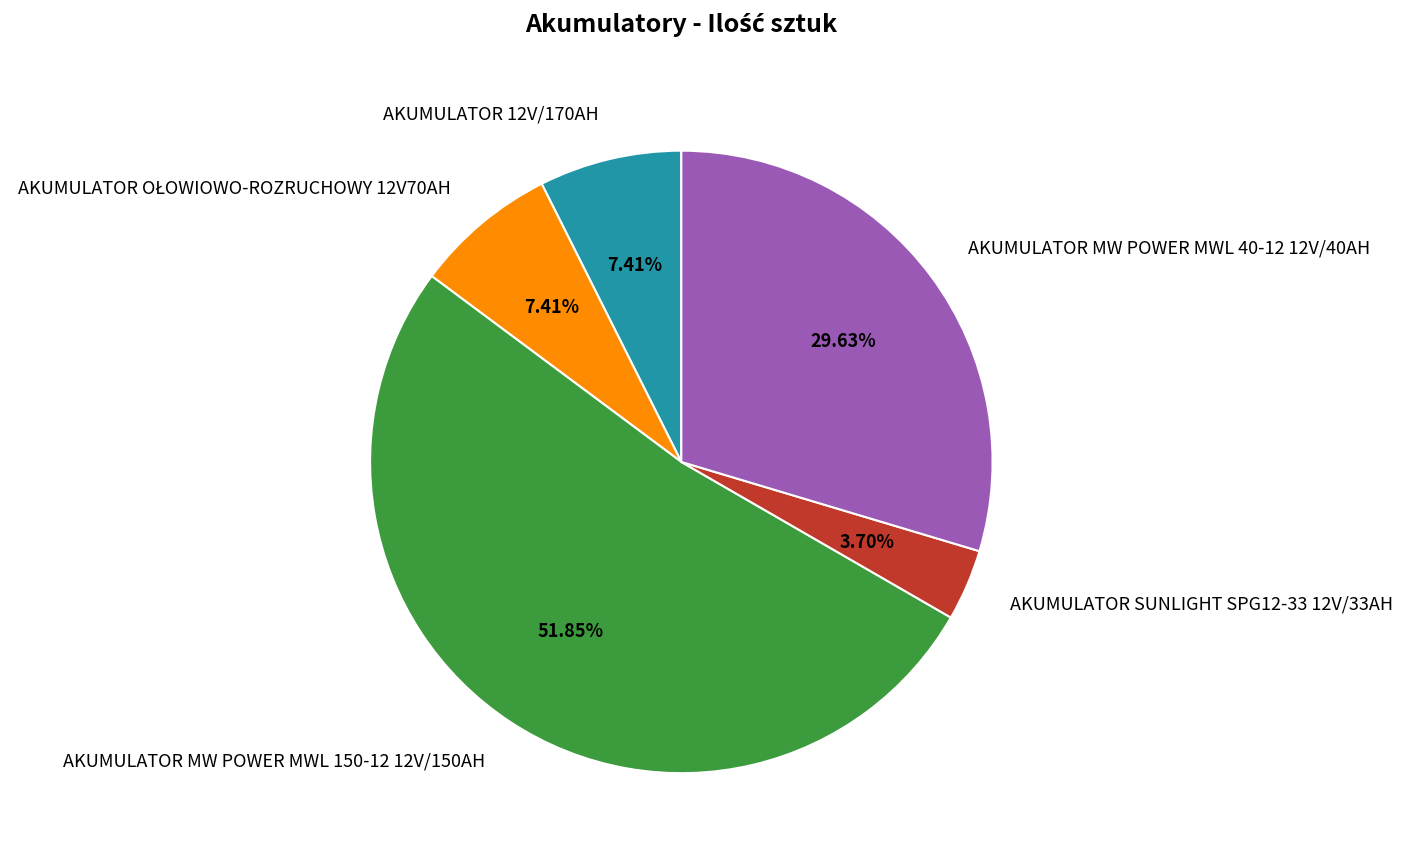

What is the ratio of the value at AKUMULATOR 12V/170AH to the value at AKUMULATOR SUNLIGHT SPG12-33 12V/33AH?

2.0